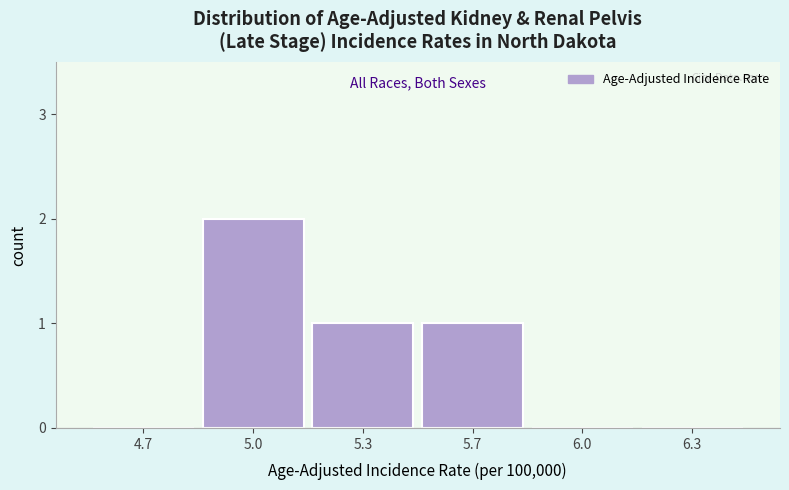

Reading left to right, list all the values displayed in this chart.

4.7=0	5.0=2	5.3=1	5.7=1	6.0=0	6.3=0